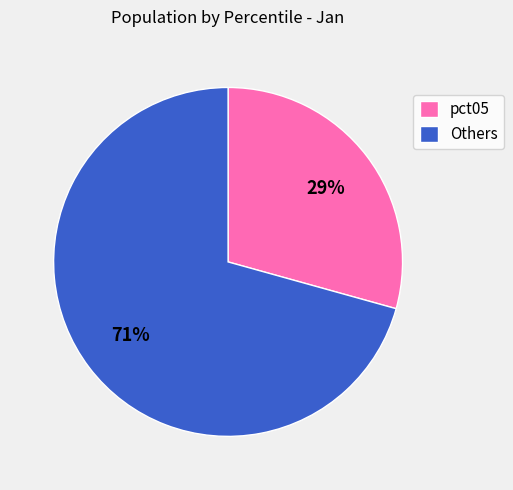

Combined, do Others and pct05 account for over 50%?

Yes